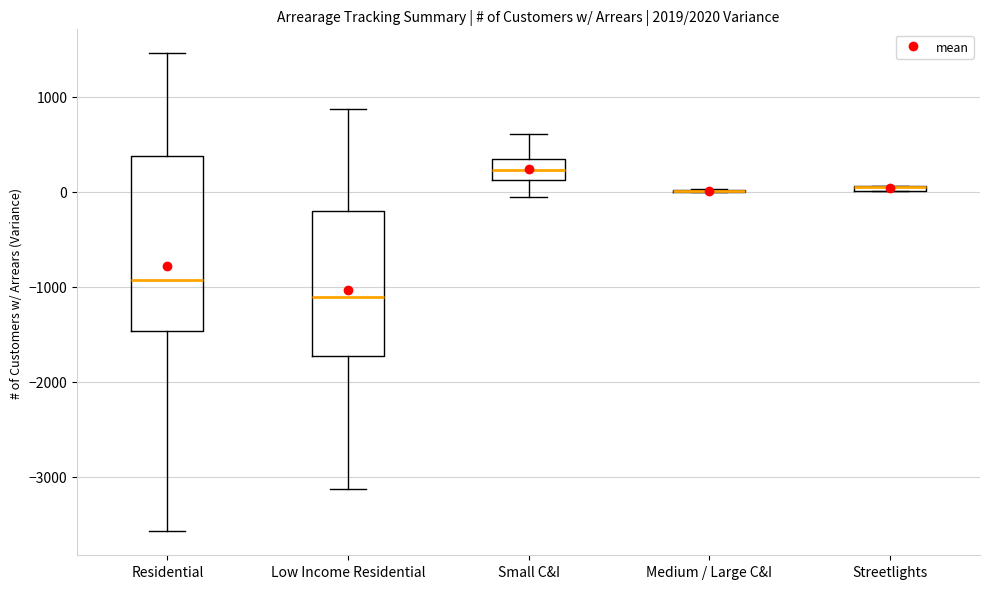

Which box is the tallest, from its lower edge to its upper edge?

Residential